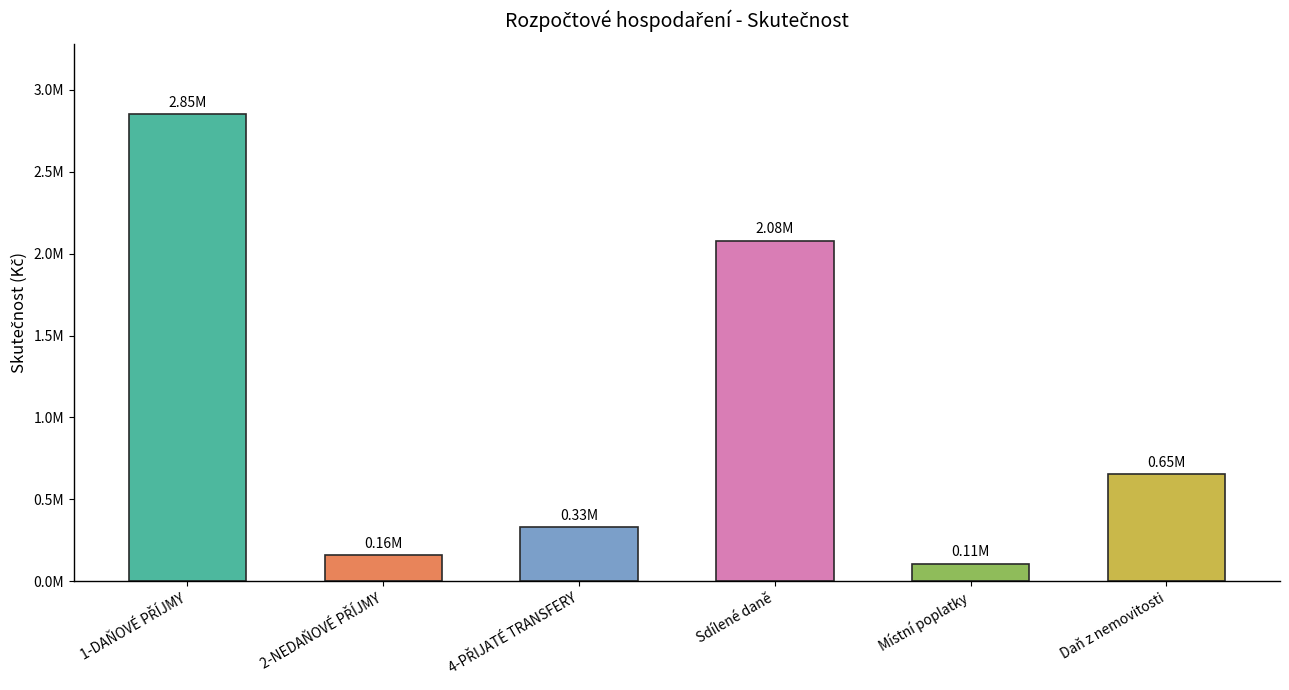

What is the difference between the values at 1-DAŇOVÉ PŘÍJMY and 4-PŘIJATÉ TRANSFERY?

2522198.3